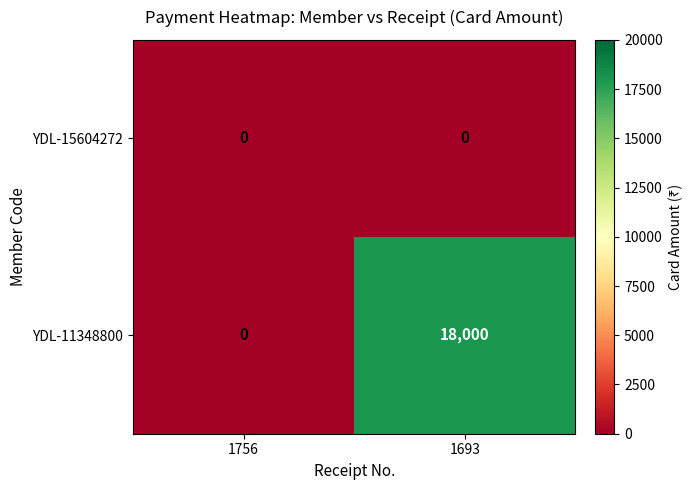

Reading left to right, transcribe all the data shown in this chart.

YDL-15604272: 1756=0	1693=0
YDL-11348800: 1756=0	1693=18000